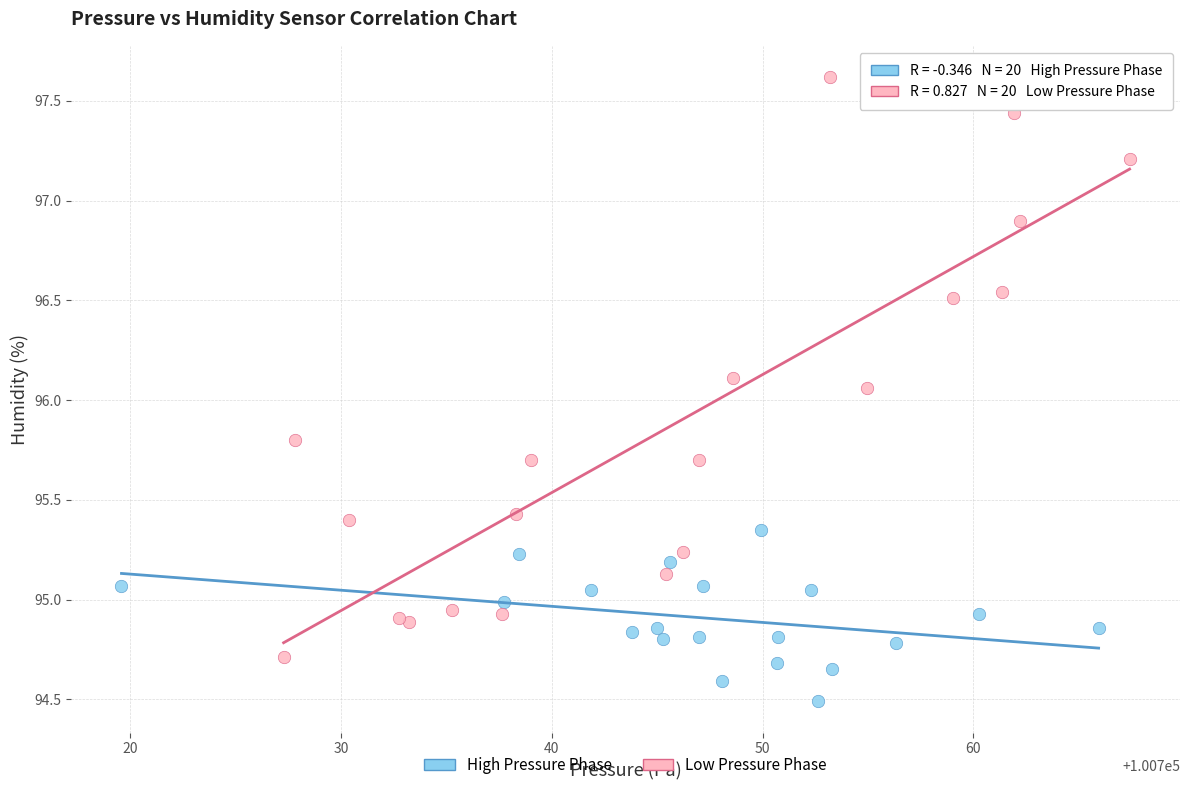

Which series contains the lowest Y value?

High Pressure Phase